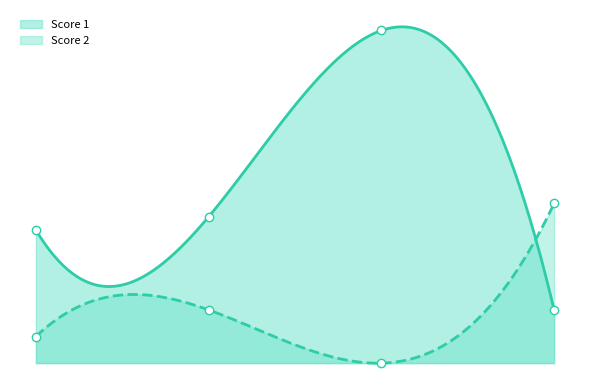

What is the maximum value shown in the chart?

25